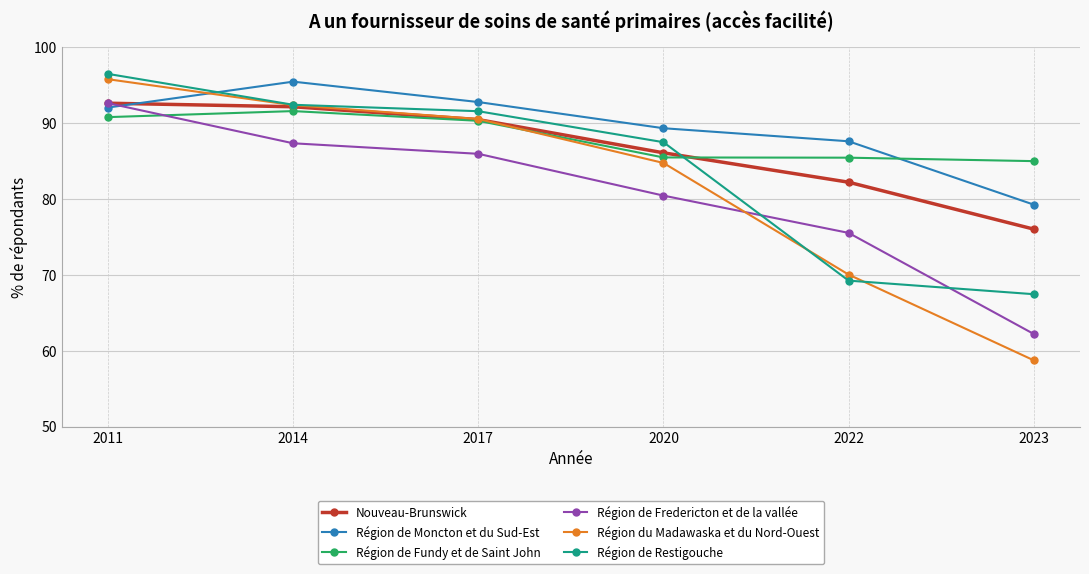

How many categories are shown in the chart?

6